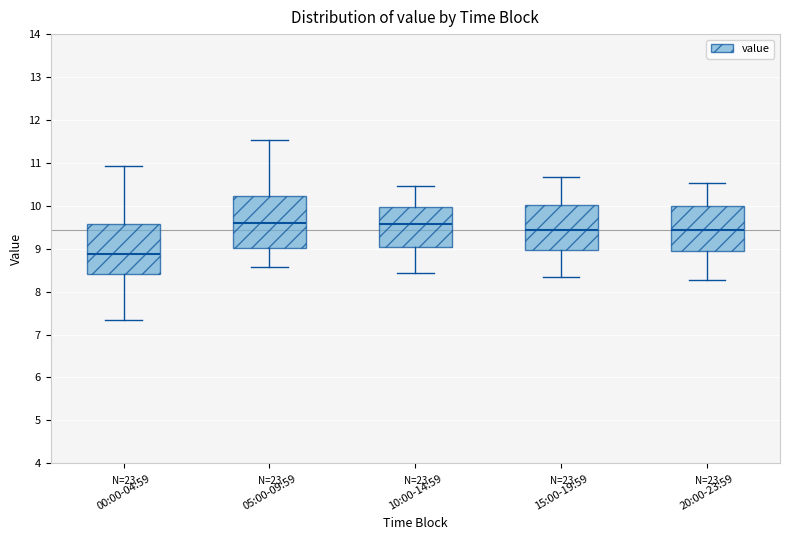

Reading left to right, transcribe this box plot: for each box, give where its median line is, the range the box spans, and where its two whiskers end, as read against the y-axis. The values are not printed on the chart, so give them approximately, as read against the axis.

00:00-04:59: median 8.9, box 8.4 to 9.6, whiskers 7.3 to 10.9
05:00-09:59: median 9.6, box 9.0 to 10.2, whiskers 8.6 to 11.5
10:00-14:59: median 9.6, box 9.1 to 10.0, whiskers 8.4 to 10.5
15:00-19:59: median 9.4, box 9.0 to 10.0, whiskers 8.3 to 10.7
20:00-23:59: median 9.4, box 9.0 to 10.0, whiskers 8.3 to 10.5